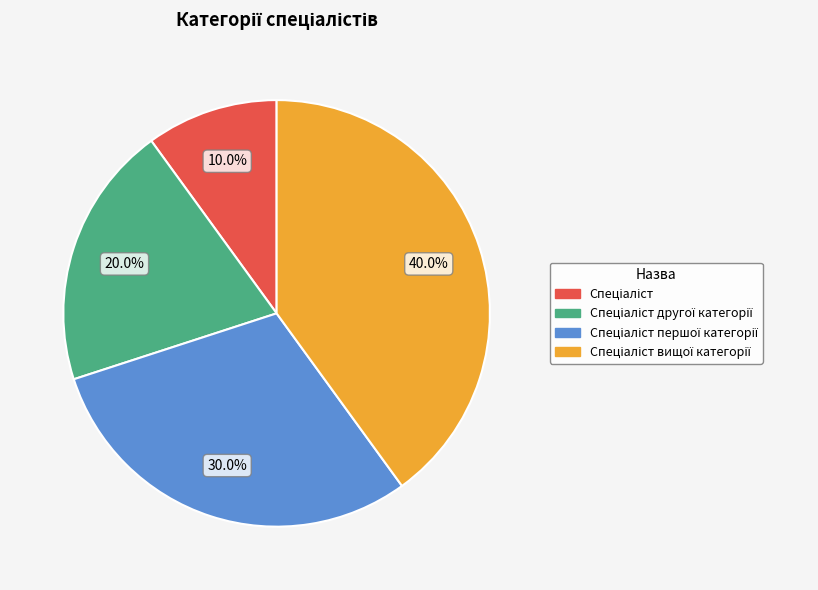

Is there a majority slice in this chart?

No